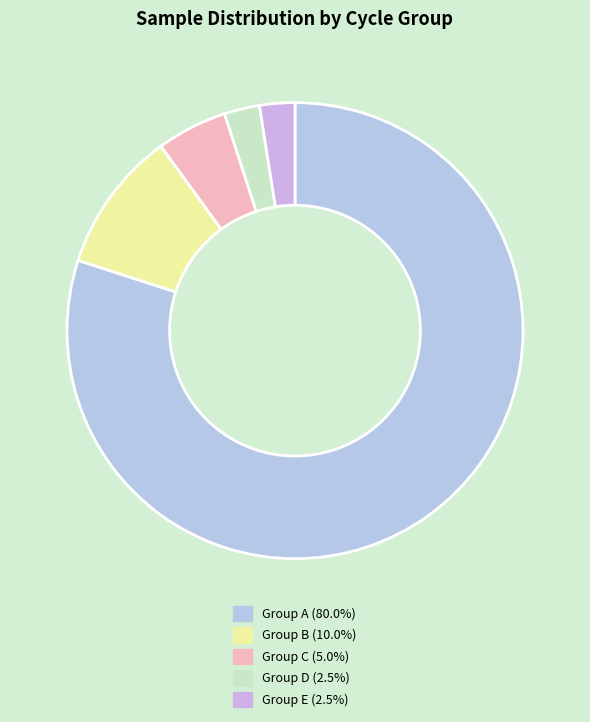

How many segments does this pie chart have?

5